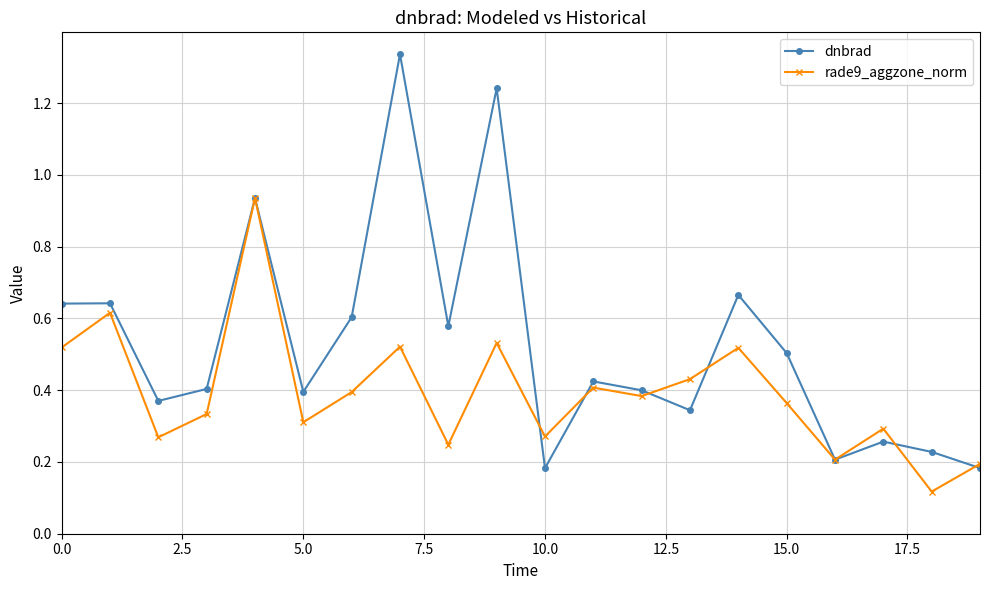

Which series has the largest total across all categories?

dnbrad